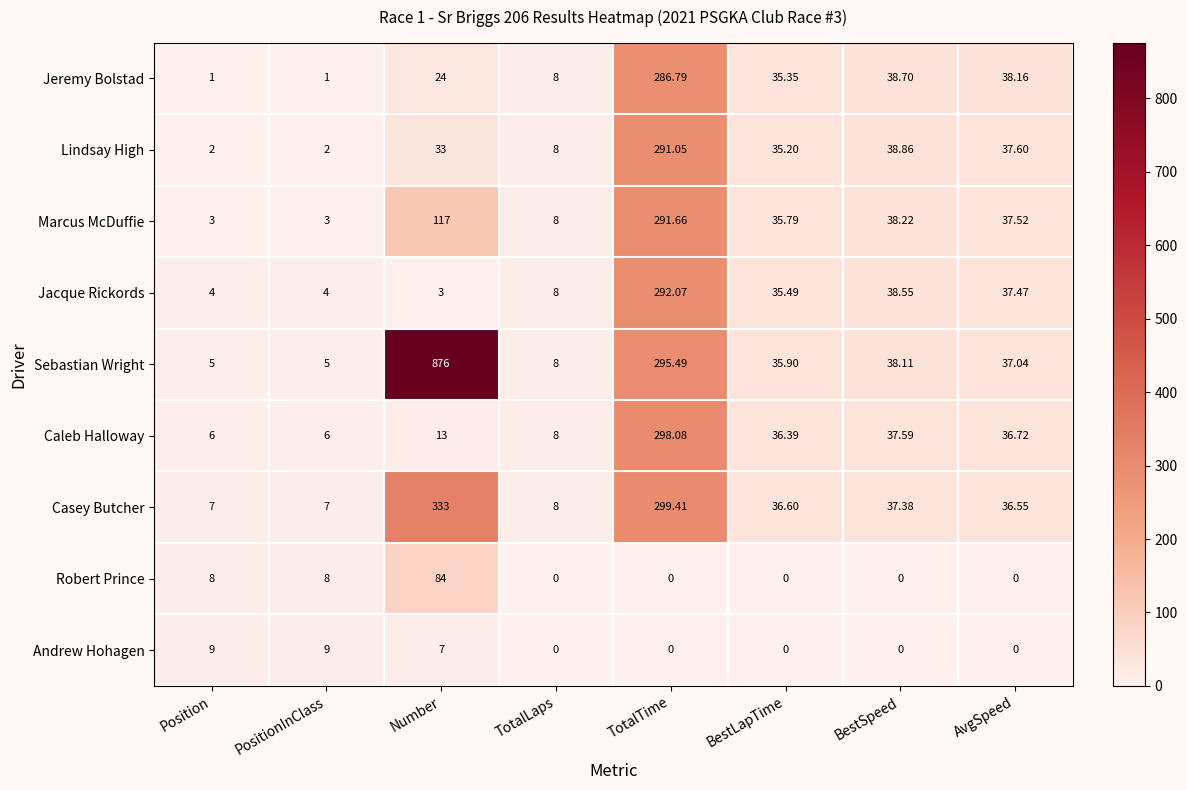

Where does the Lindsay High series first go above 35?

TotalTime